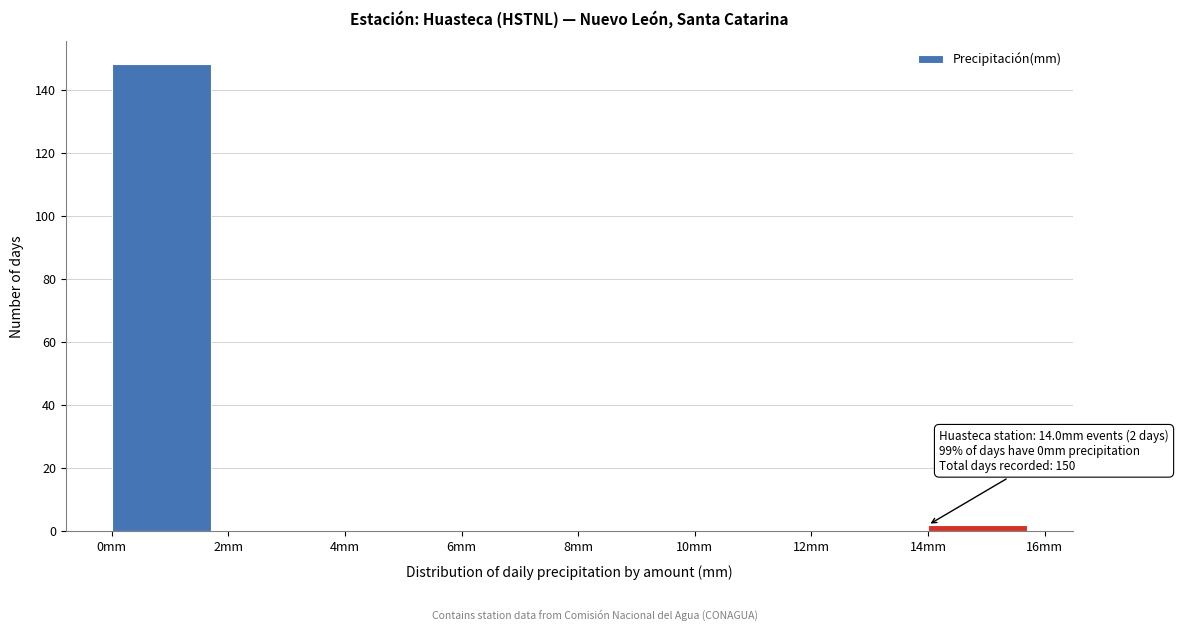

Over which range of the x-axis is the bar tallest?

0 to 2